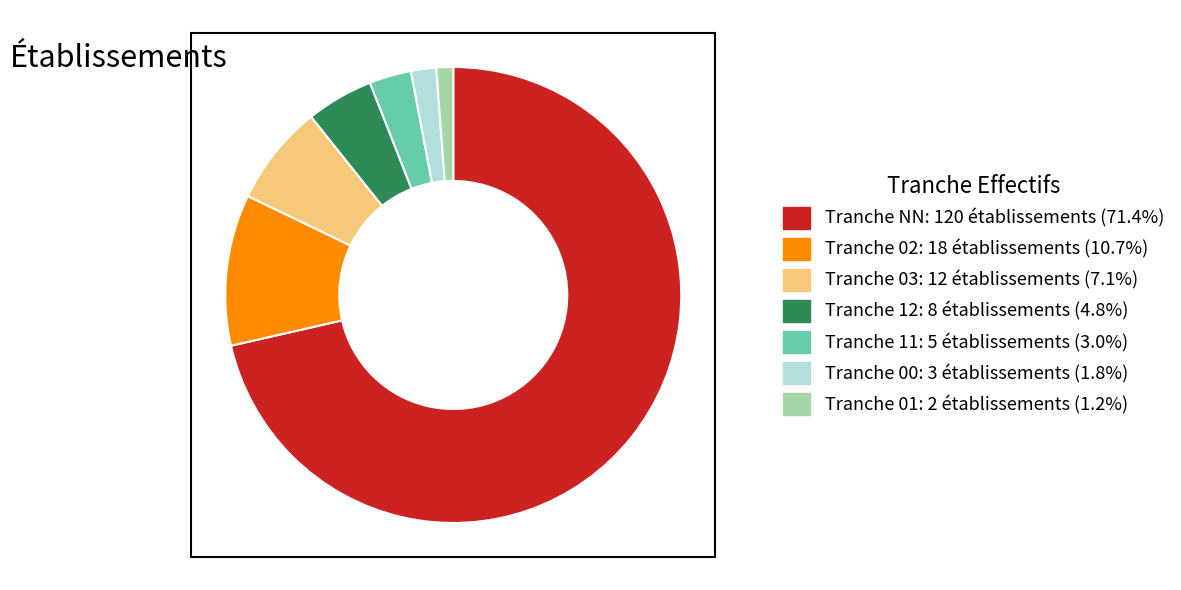

Does any single category account for the majority?

Yes